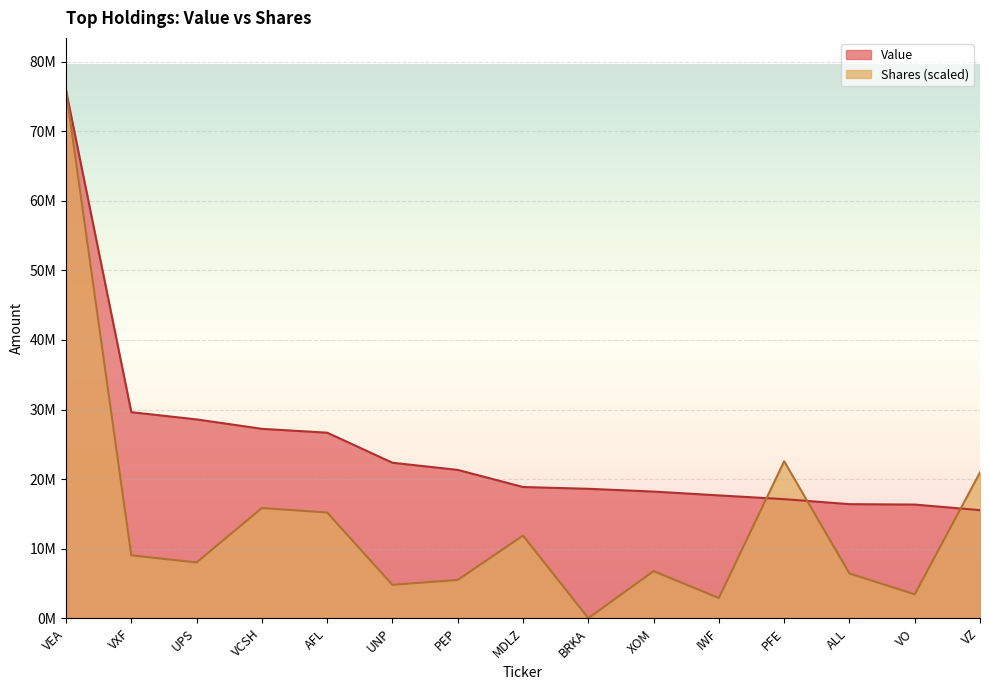

True or false: Value and Shares or principal amount intersect in this chart.

True